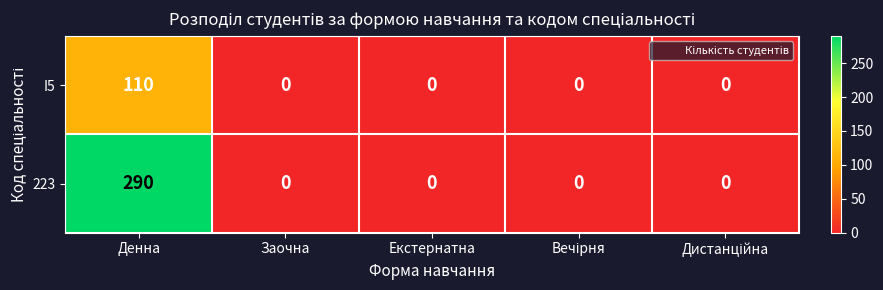

Reading right to left, extract all data points from this chart.

I5: 0	0	0	0	110
223: 0	0	0	0	290